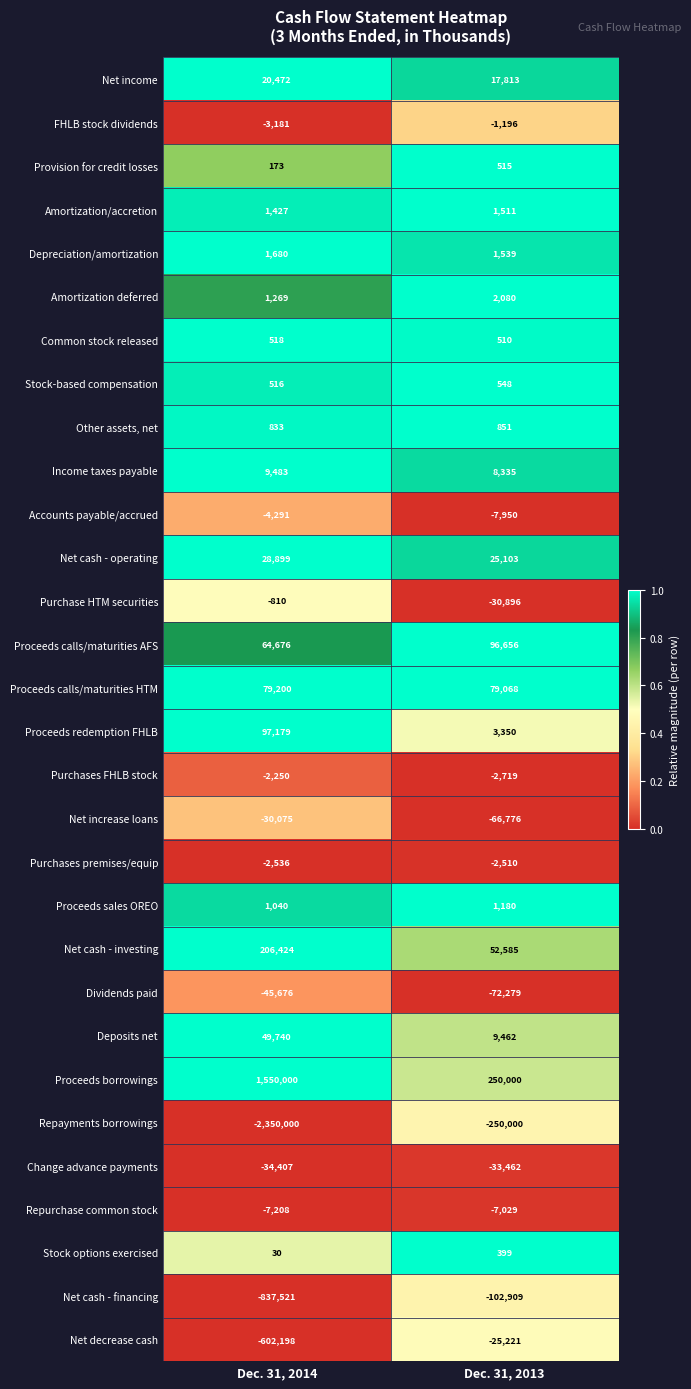

The Purchase HTM securities series shows -1109 at Dec. 31, 2014. True or false?

False